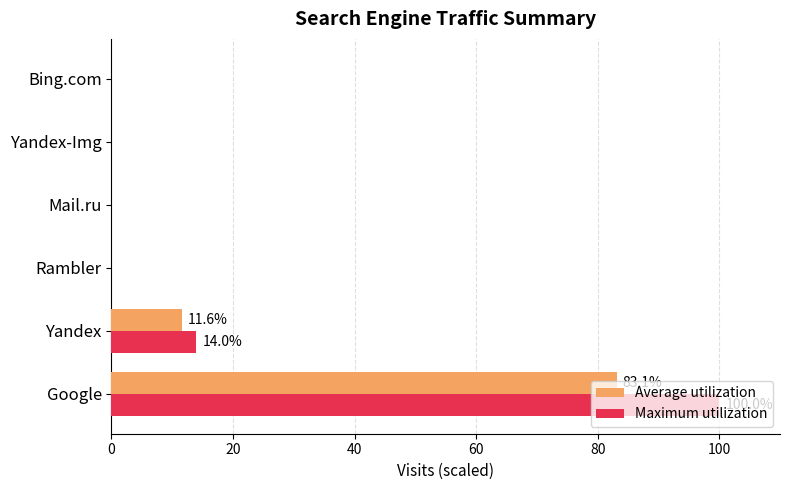

Between Google and Yandex, which series saw the biggest shift?

Maximum utilization